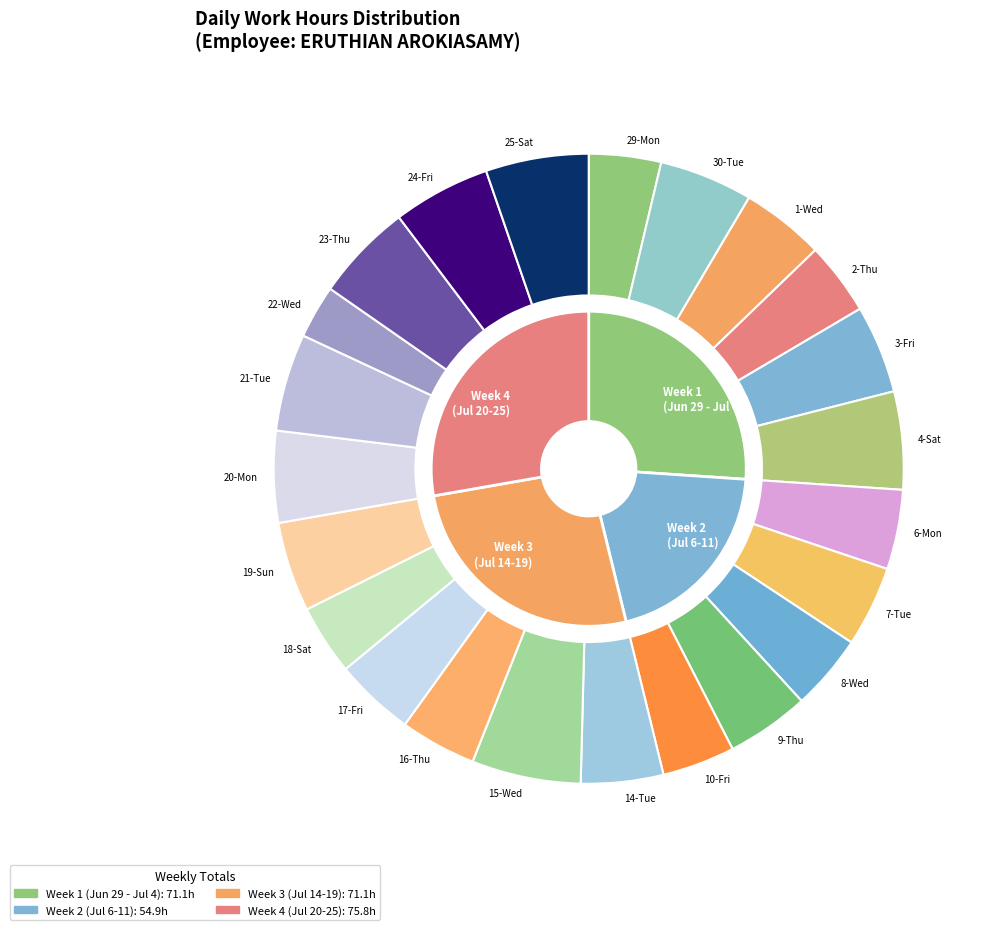

Count the number of slices in the pie.

23